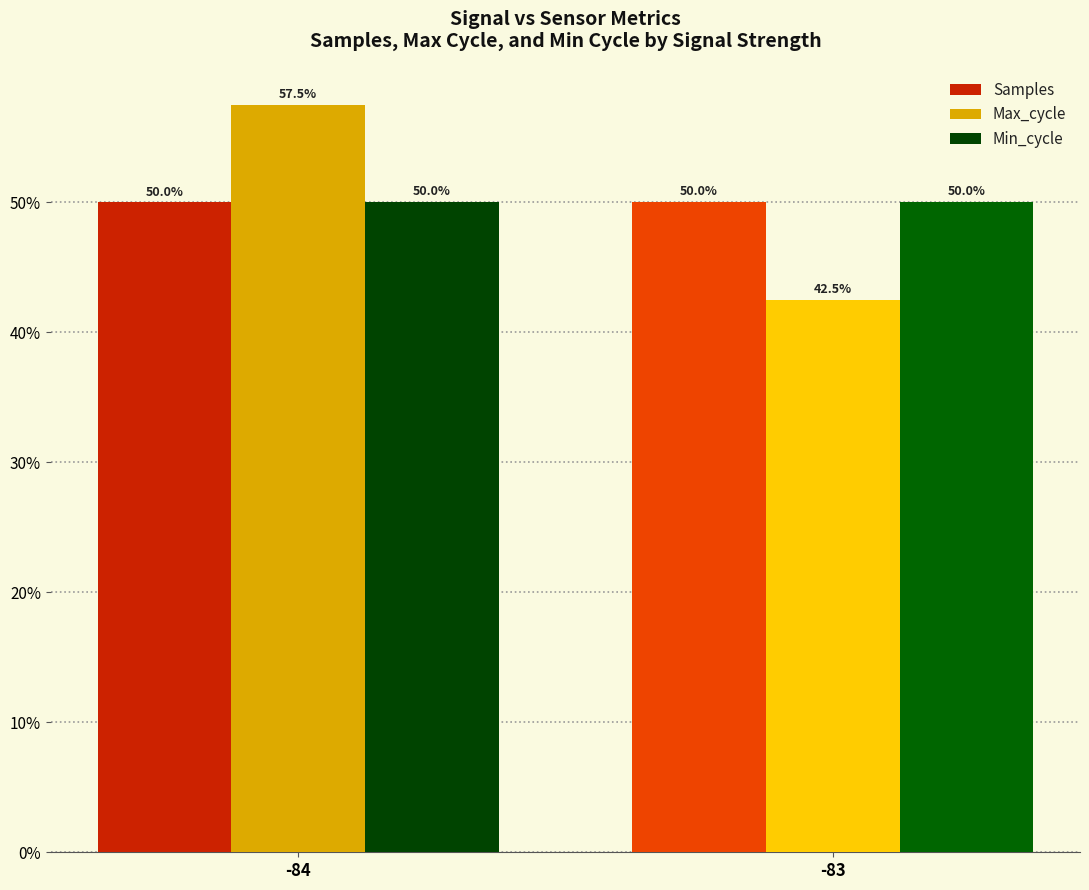

What is the highest value of the Samples series?

50.0